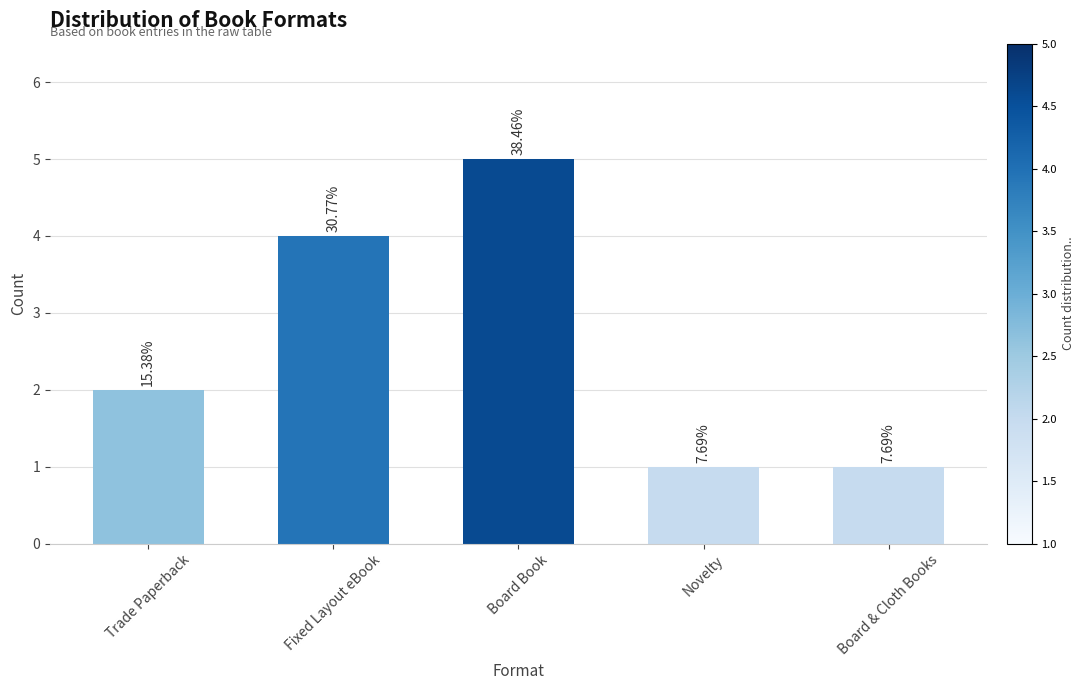

Reading left to right, what are all the values shown in this chart?

2	4	5	1	1